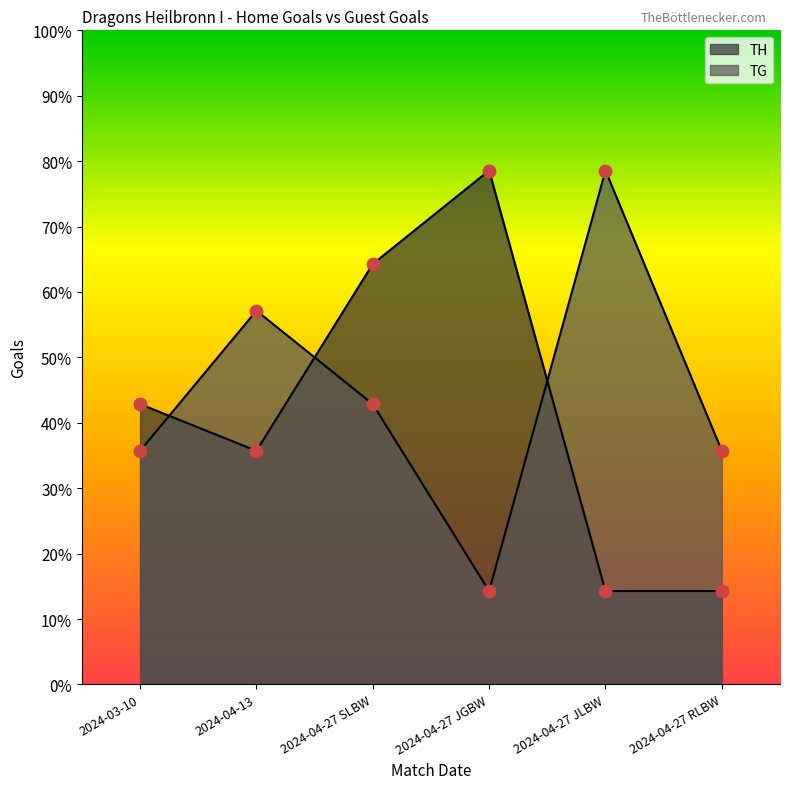

Which series reaches the maximum Y coordinate?

TH